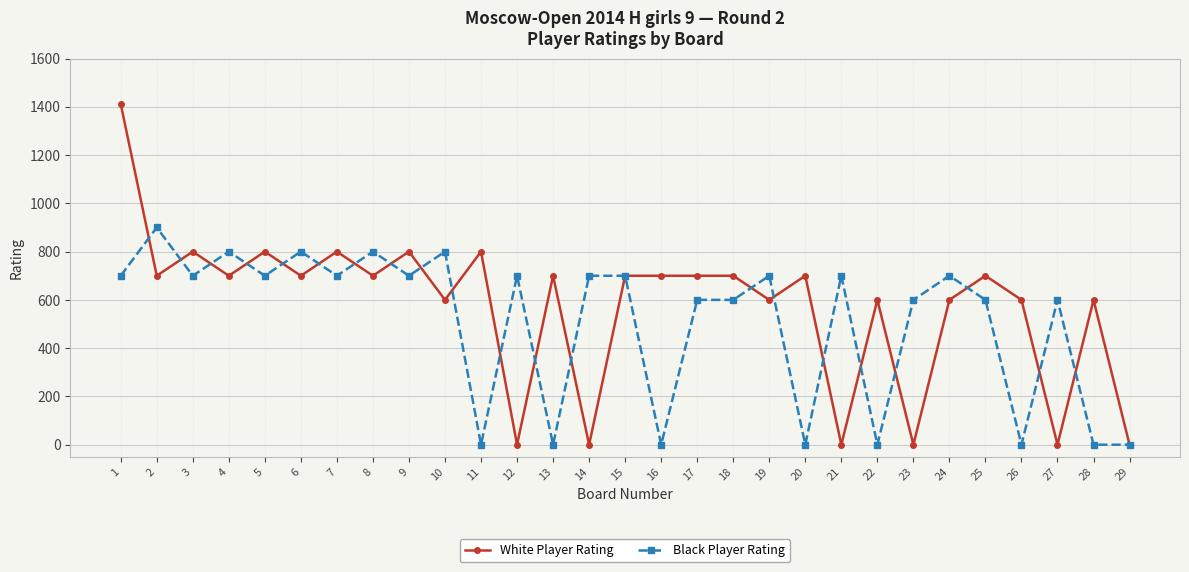

Which series has the widest spread of values?

White Player Rating